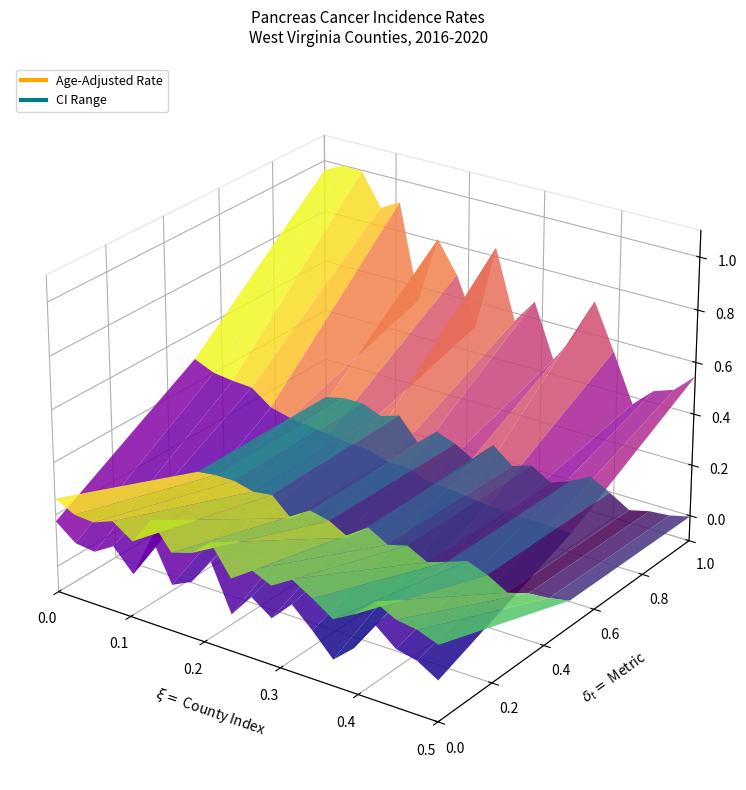

Is it true that Morgan County equals 8.1 at Morgan?

False